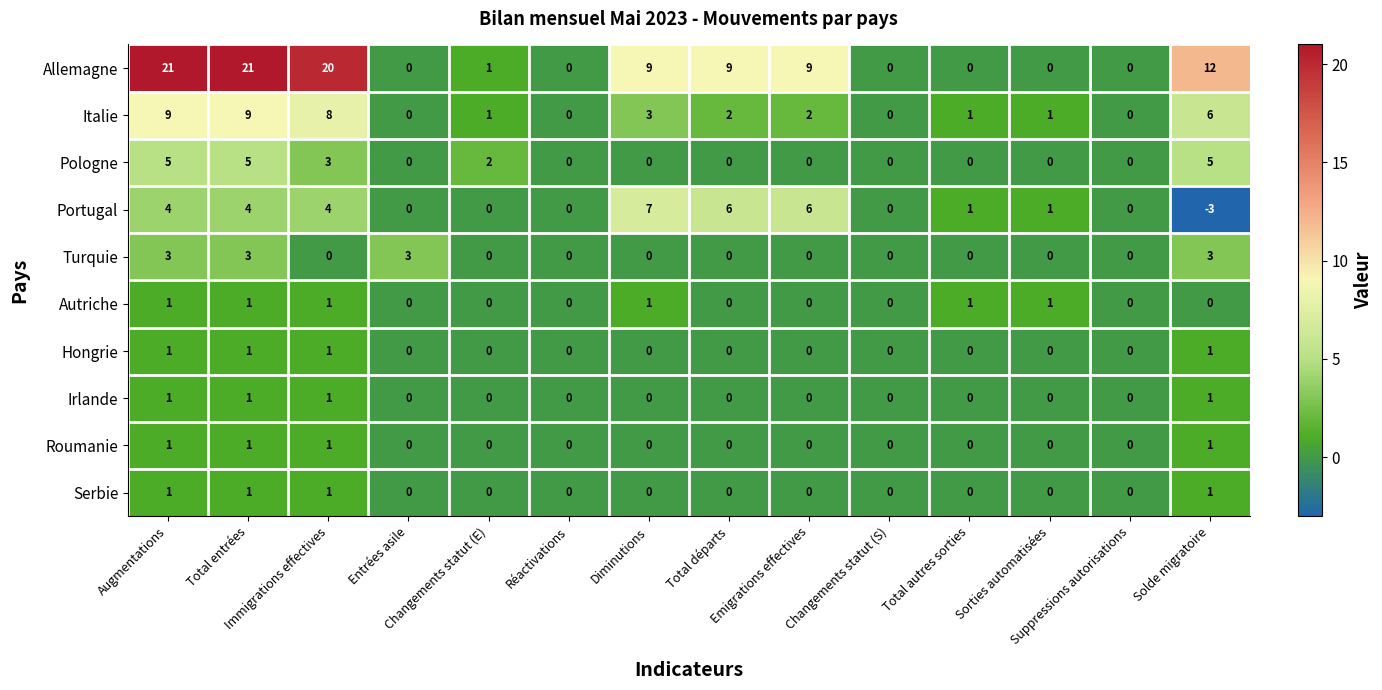

Which series has the largest total across all categories?

Allemagne